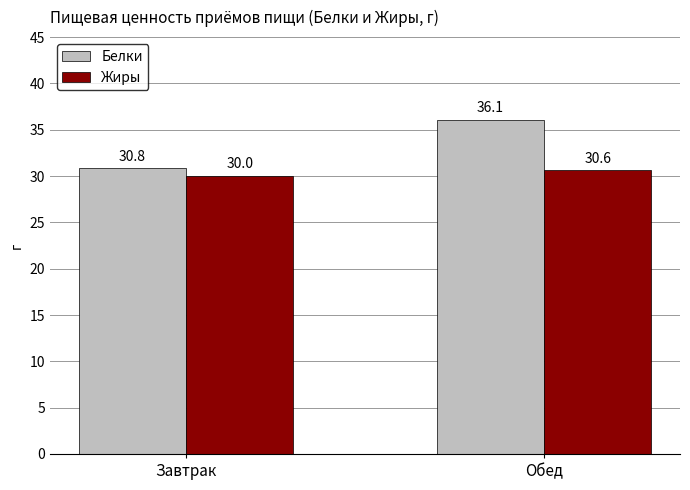

What is the difference between the highest and lowest values at Обед?

5.4